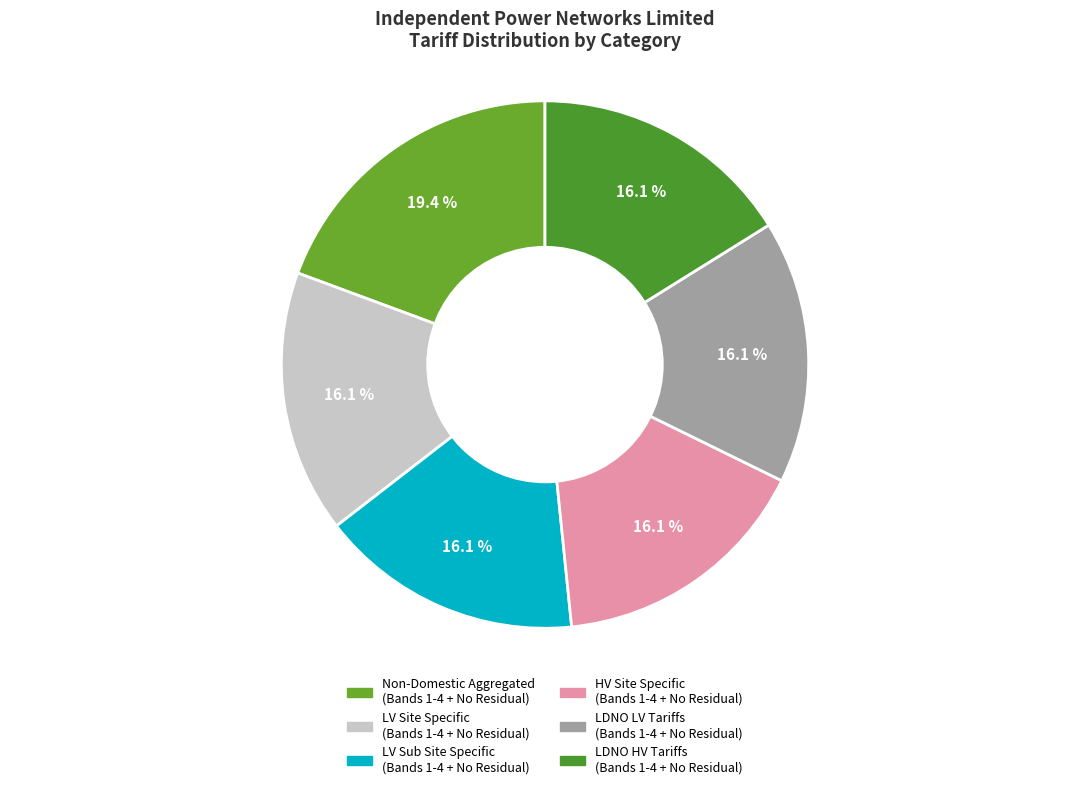

Count the number of slices in the pie.

6